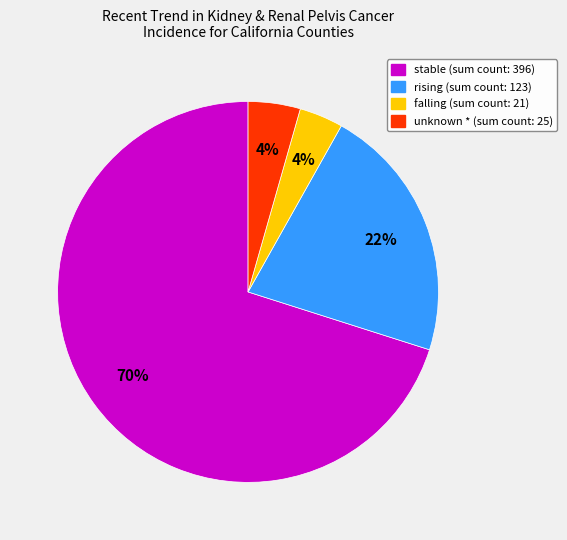

To the nearest percent, what is the average slice percentage?

25%